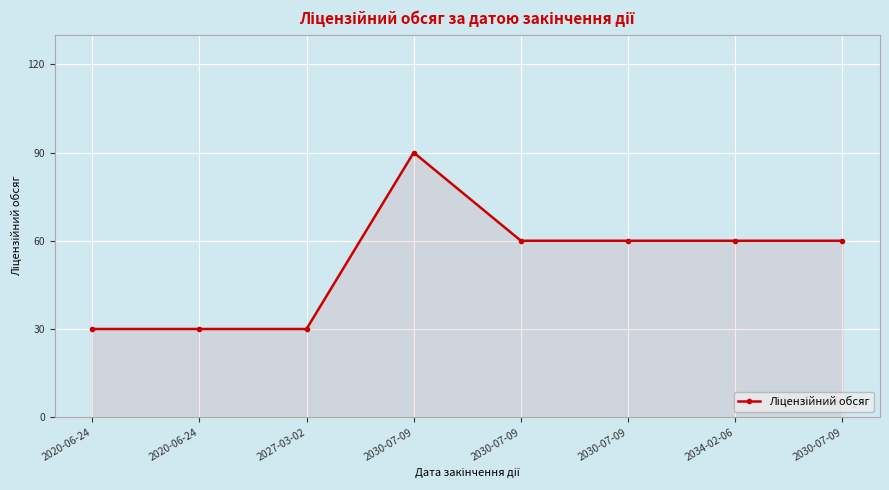

What is the label of the 6th point from the right?

2027-03-02